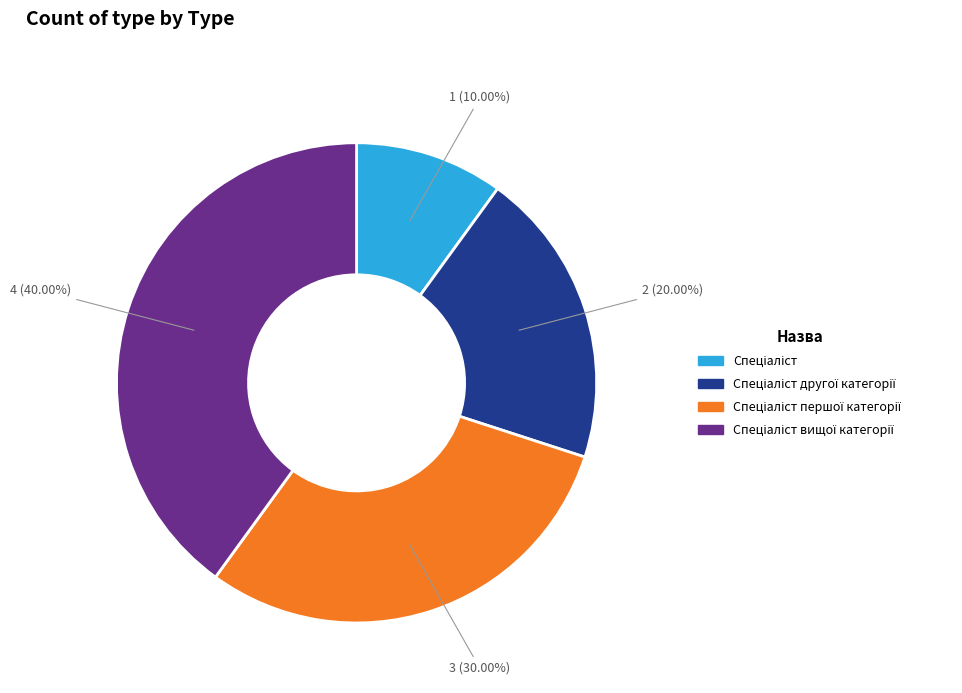

Is there a majority slice in this chart?

No